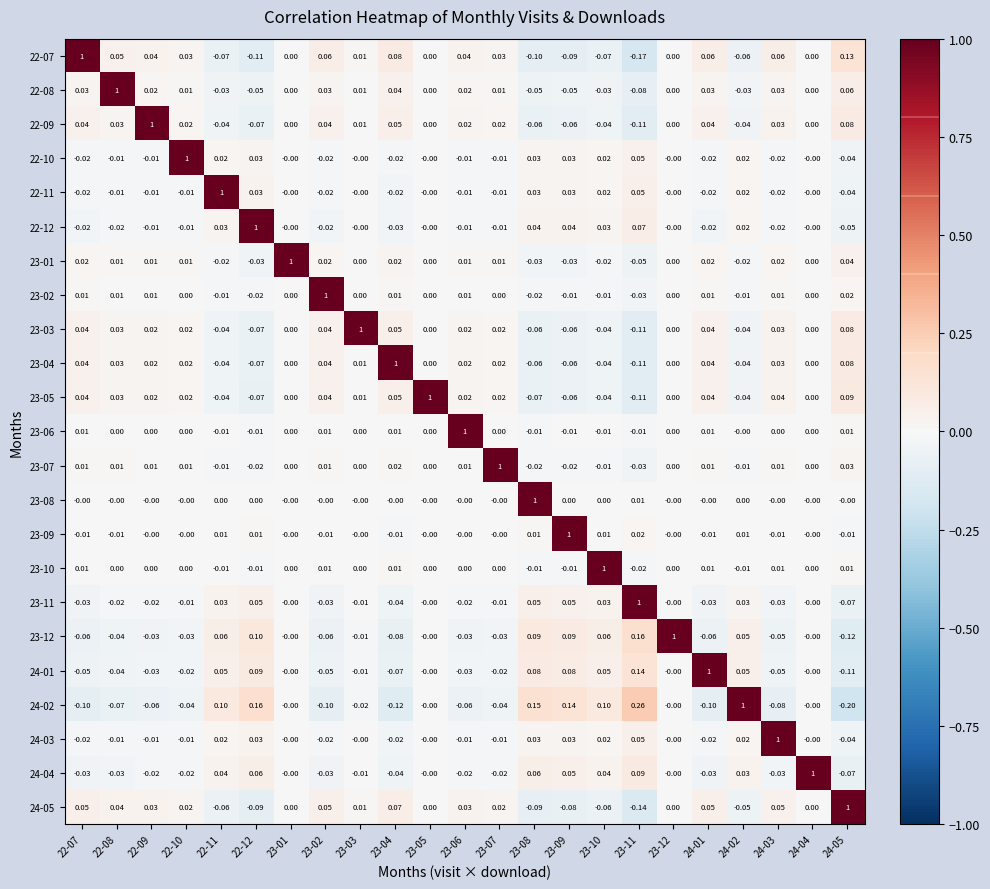

Is the value of 23-01 at 22-10 greater than the value of 22-10 at 24-05?

Yes